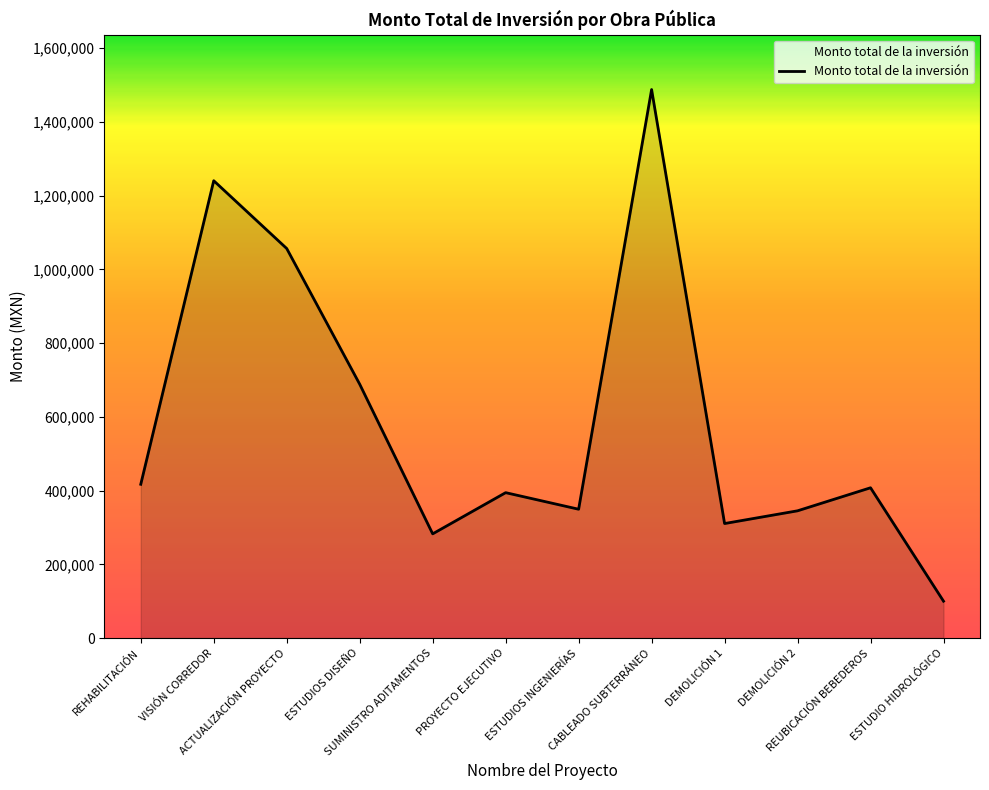

True or false: the data shows 441682.9 at ACTUALIZACIÓN PROYECTO.

False